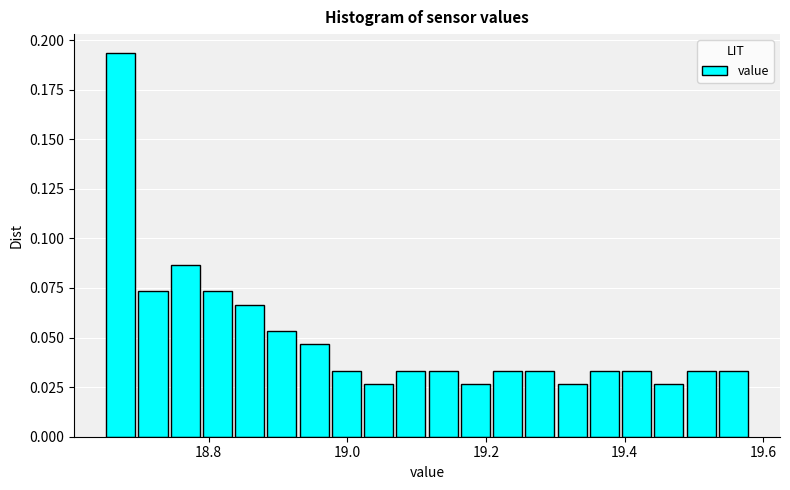

Read against the x-axis, roughly where is the centre of the tallest bar?

18.68